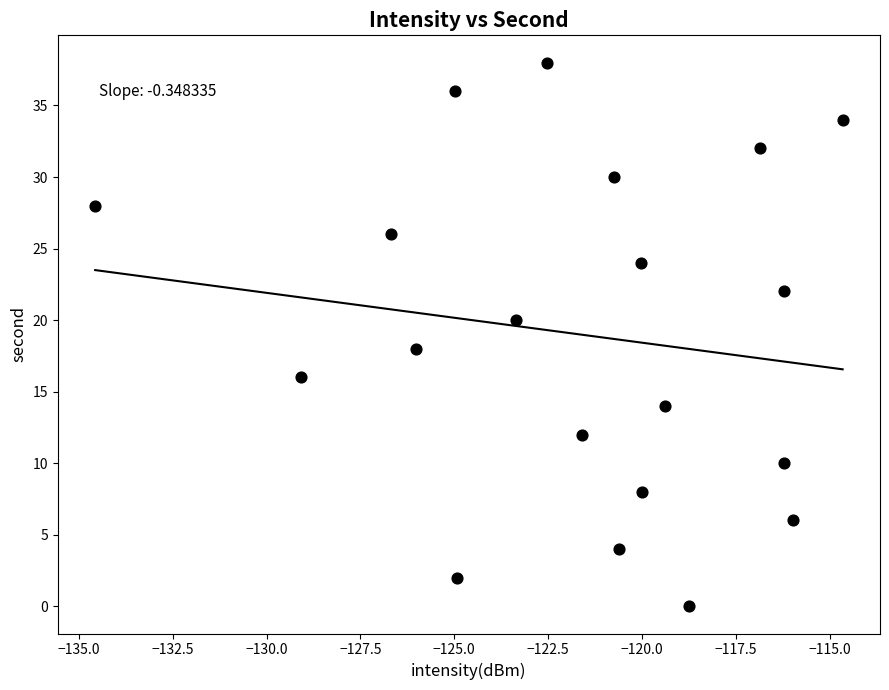

What is the range of Y values (max minus min)?

38